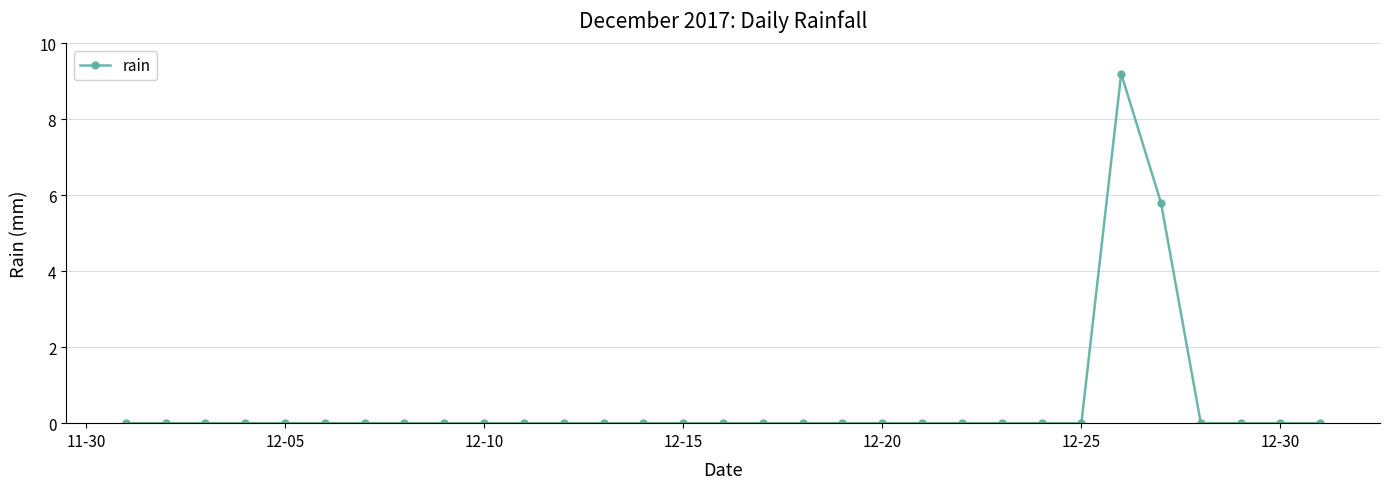

What is the sum of all values?

15.0